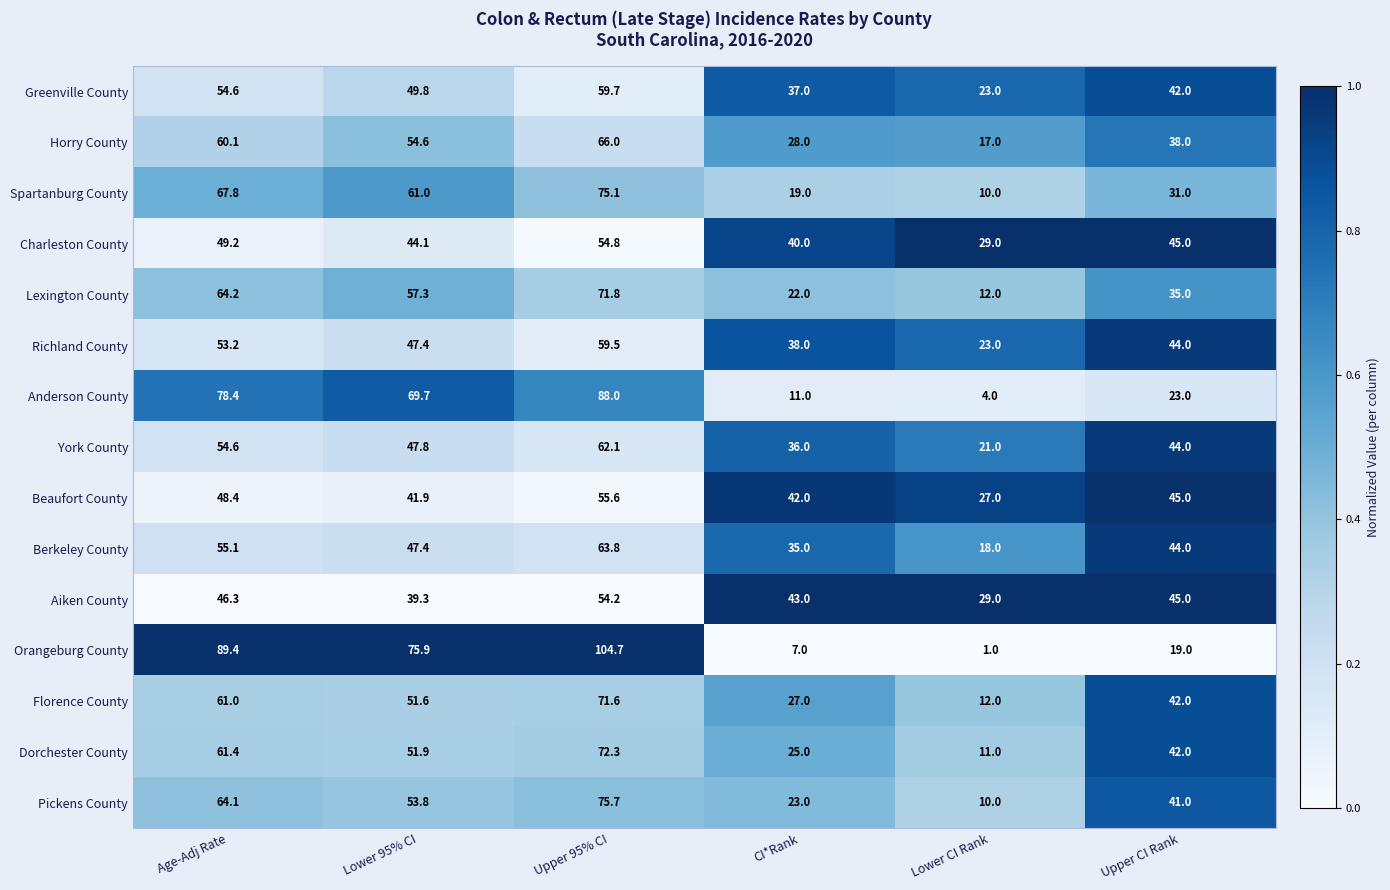

What is the sum of all Berkeley County values?

263.3